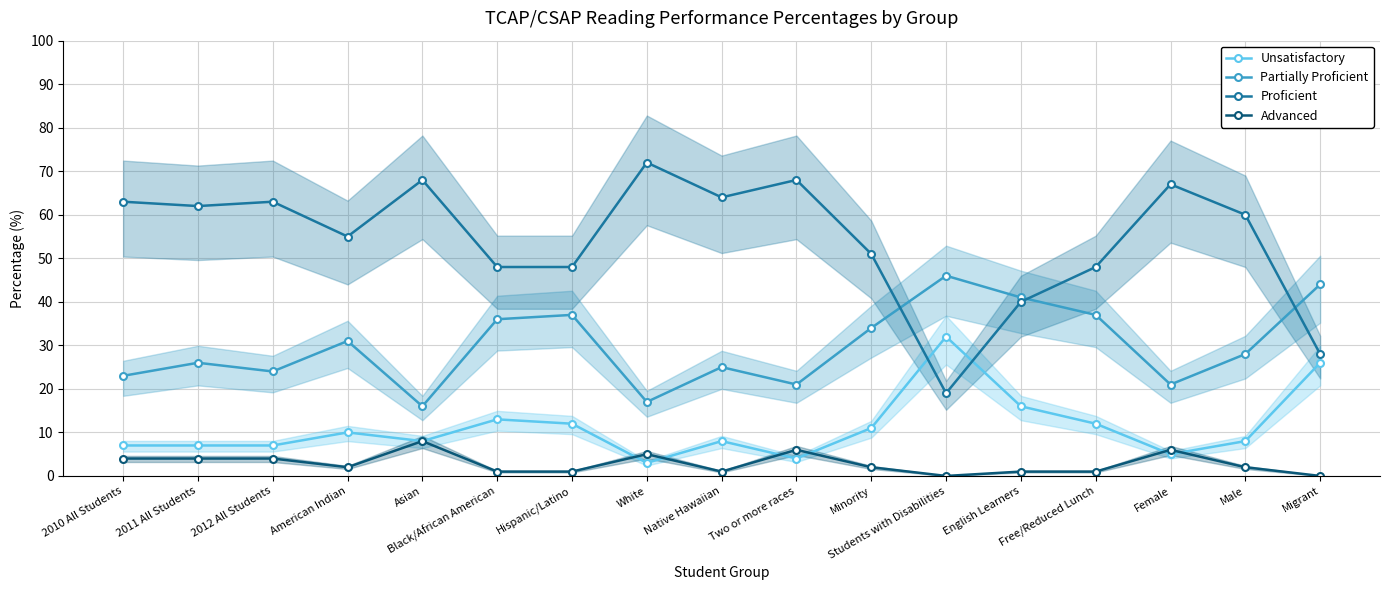

What is the value of the Partially Proficient point at the 7th from the left?

37